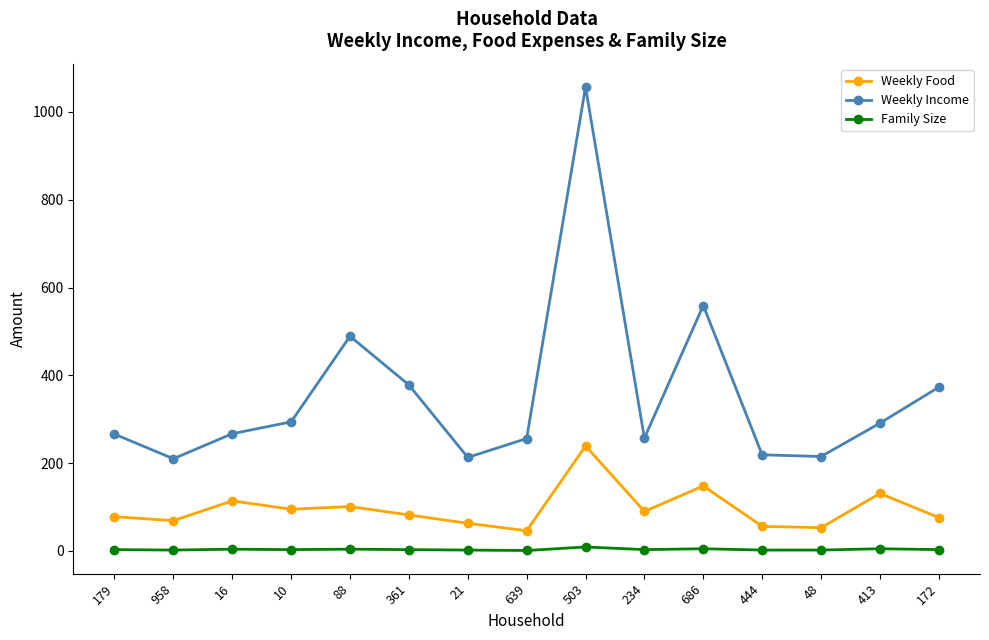

True or false: Weekly Income and Weekly Food cross at least once.

False